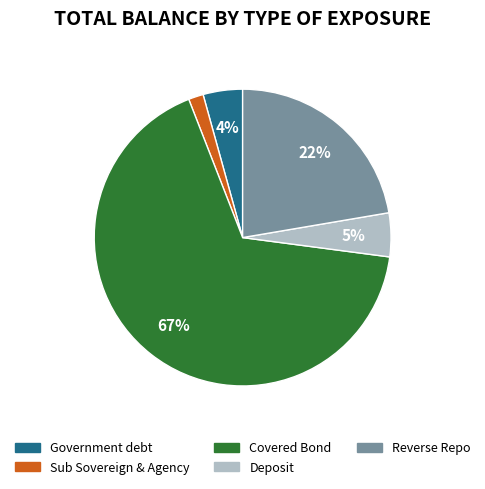

Count the number of slices in the pie.

5